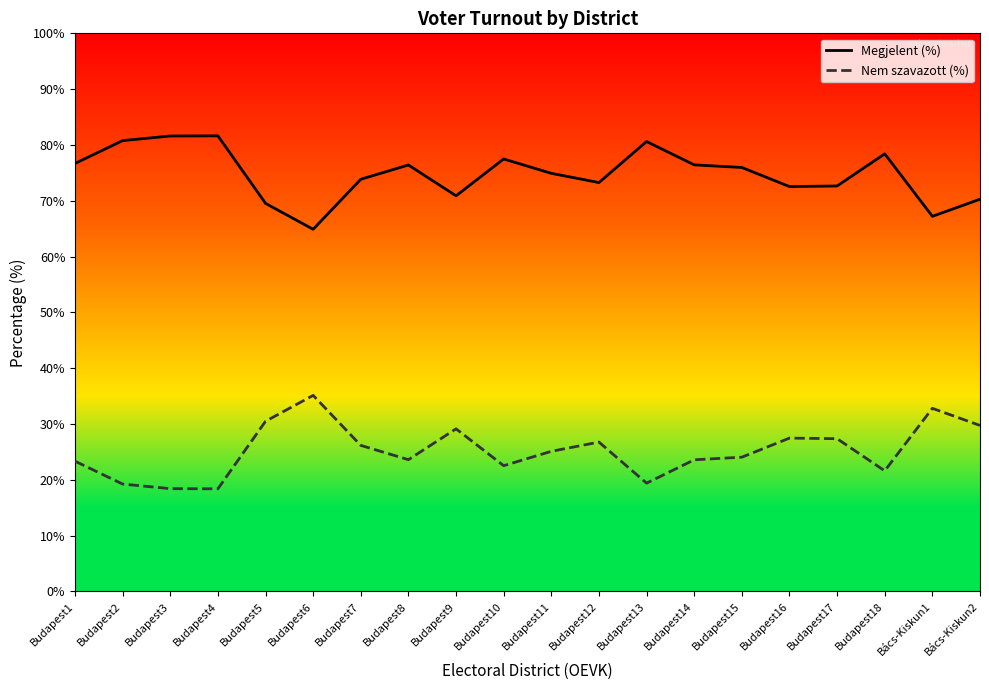

Does the chart display data point markers on the line(s)?

No